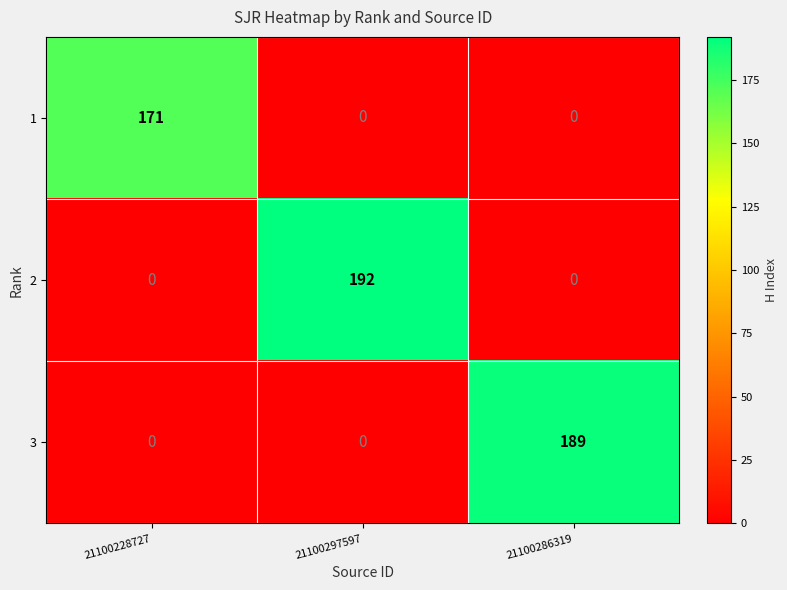

Reading left to right, transcribe all the data shown in this chart.

1: 21100228727=171	21100297597=0	21100286319=0
2: 21100228727=0	21100297597=192	21100286319=0
3: 21100228727=0	21100297597=0	21100286319=189